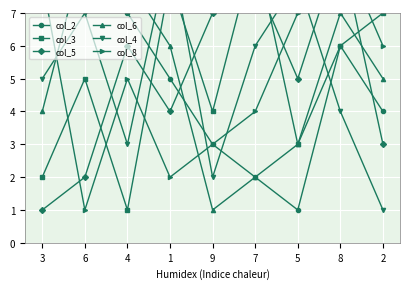

What is the difference between the highest and lowest values at 1?

7